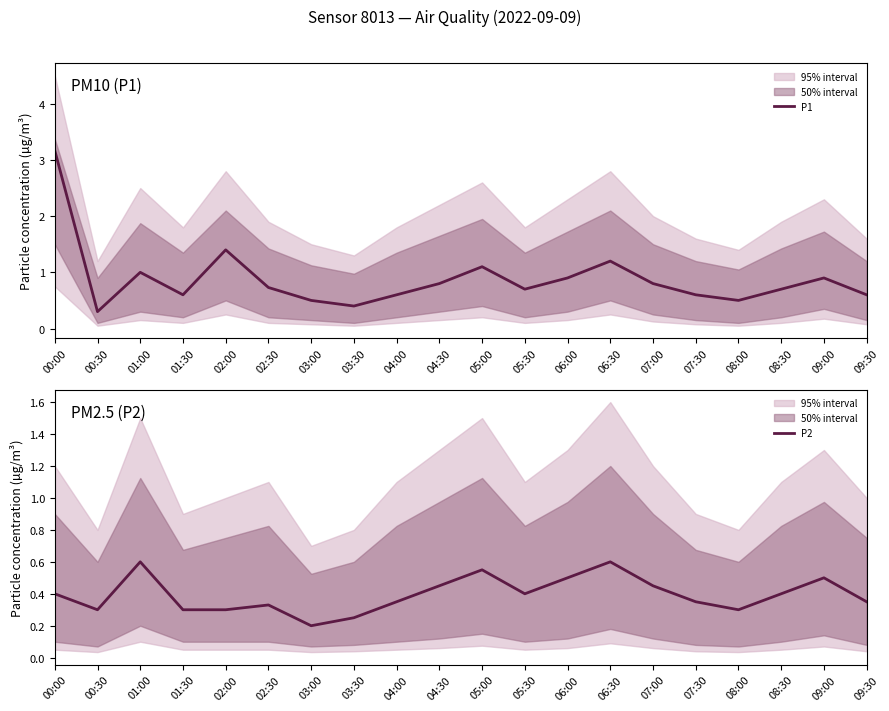

At which label is P2 closest to 0?

03:00